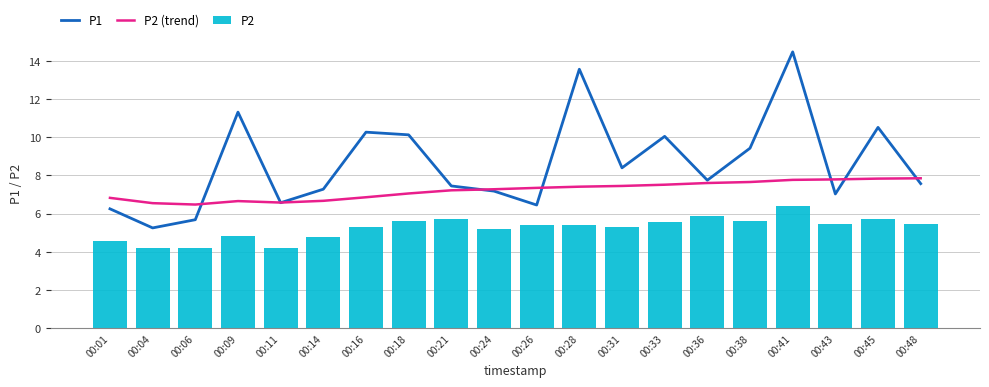

At which label does P2 (trend) reach its peak?

00:48